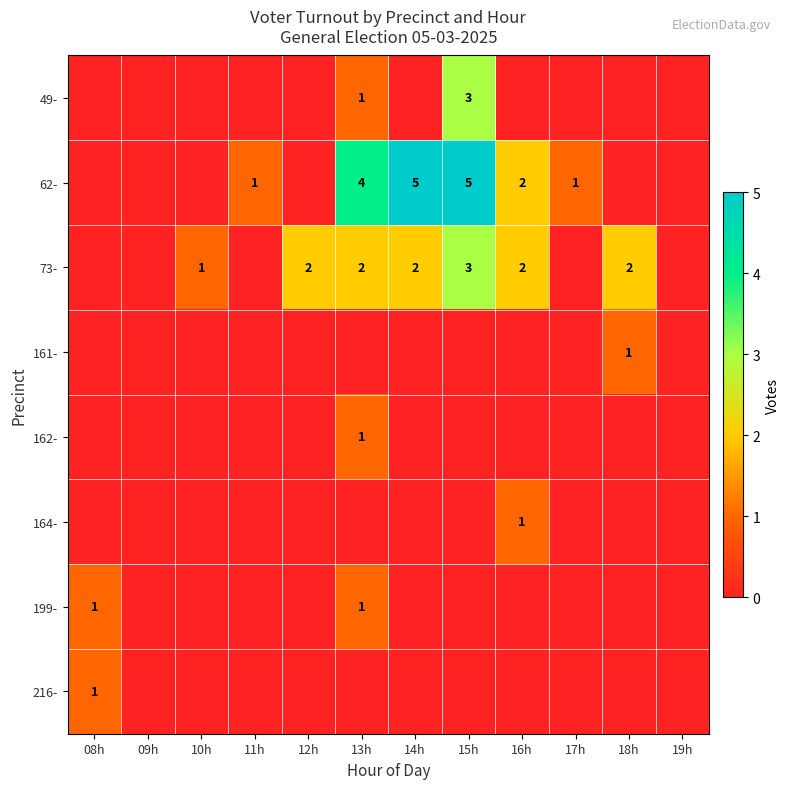

How many data points does each series have?

12